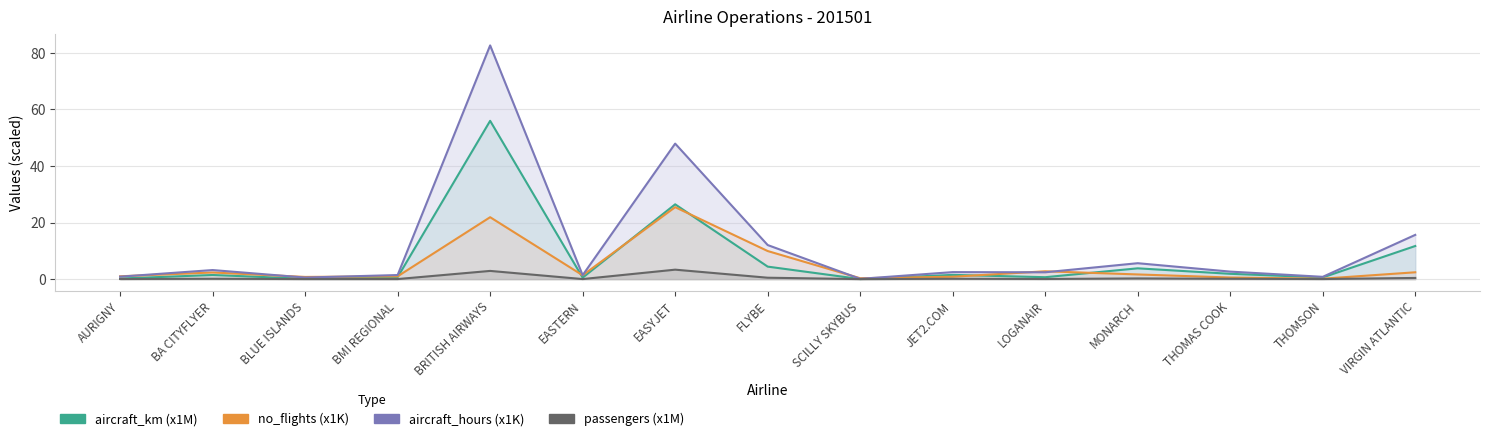

What is the difference between the maximum and minimum values in the passengers (x1M) series?

3.3